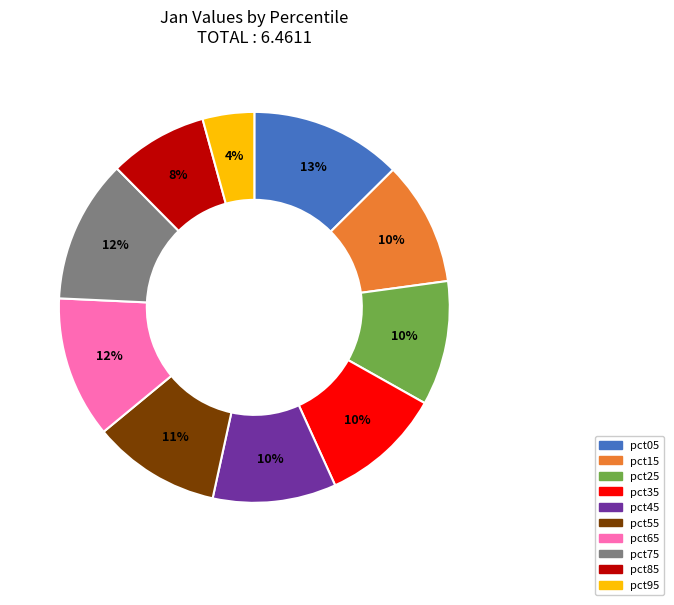

To the nearest percent, what percentage of the pie is pct45?

10%